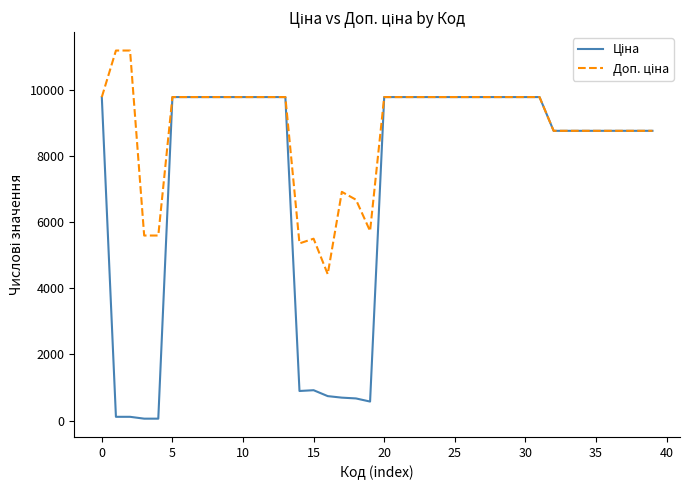

What is the greatest value displayed?

11182.0